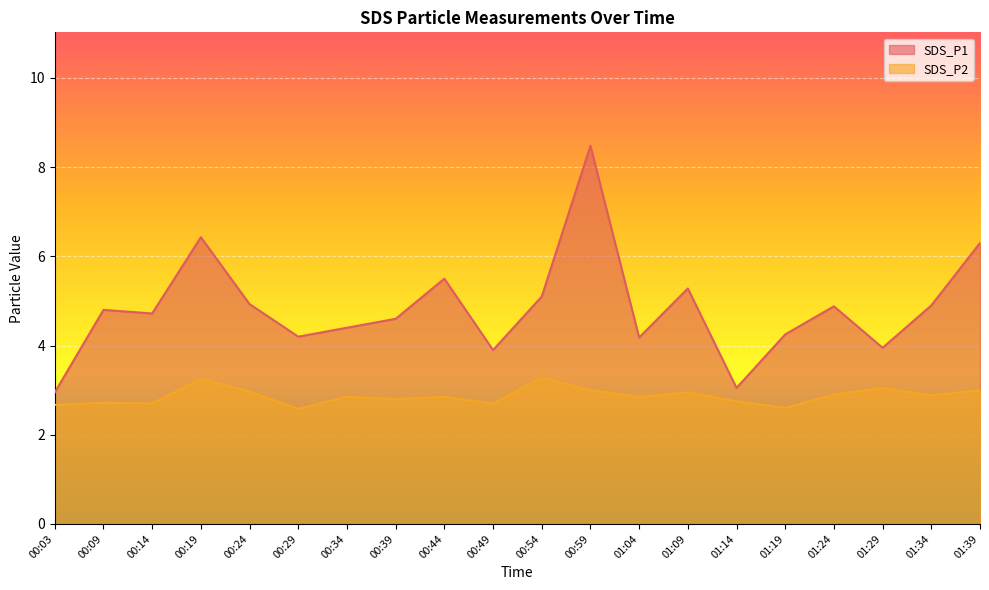

Which category has the highest value across all series?

00:59